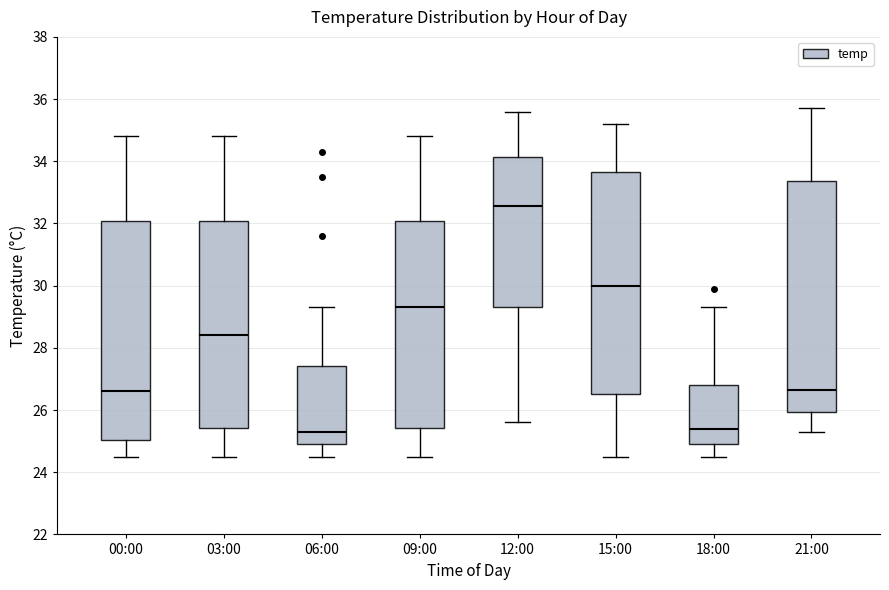

Where does the median line of the box for 12:00 sit on the y-axis? The values are not printed on the chart, so give them approximately, as read against the axis.

32.6